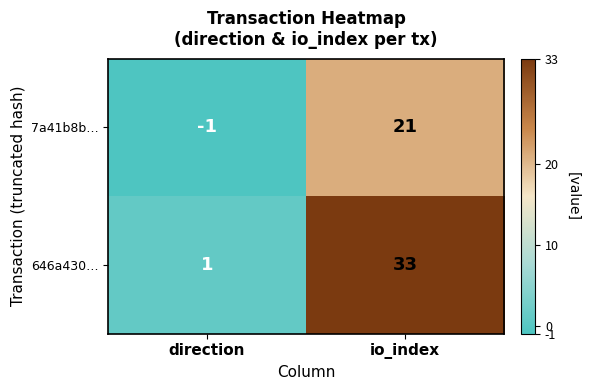

How many data points does each series have?

2